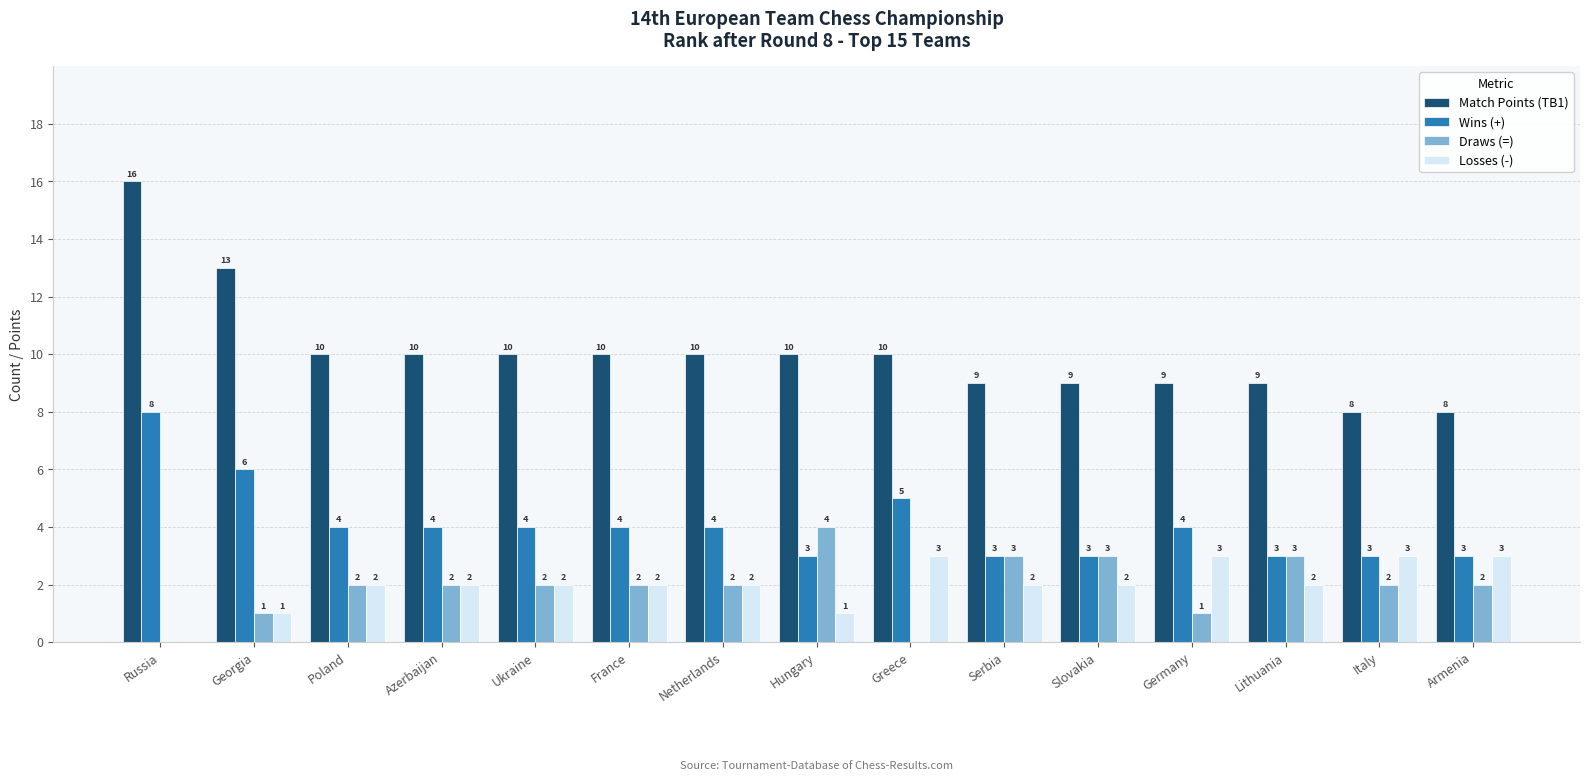

Which category has the highest value across all series?

Russia